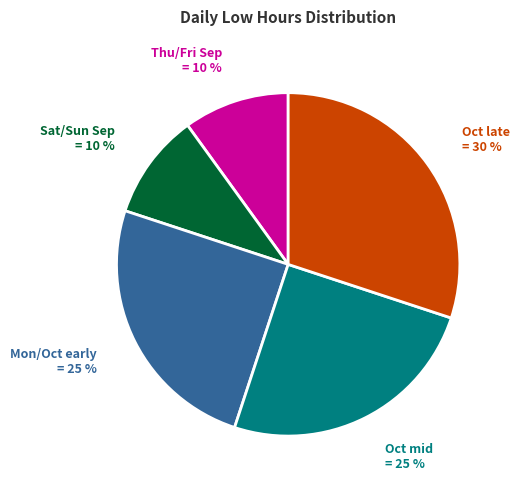

Which category has the biggest portion of the pie?

Oct late